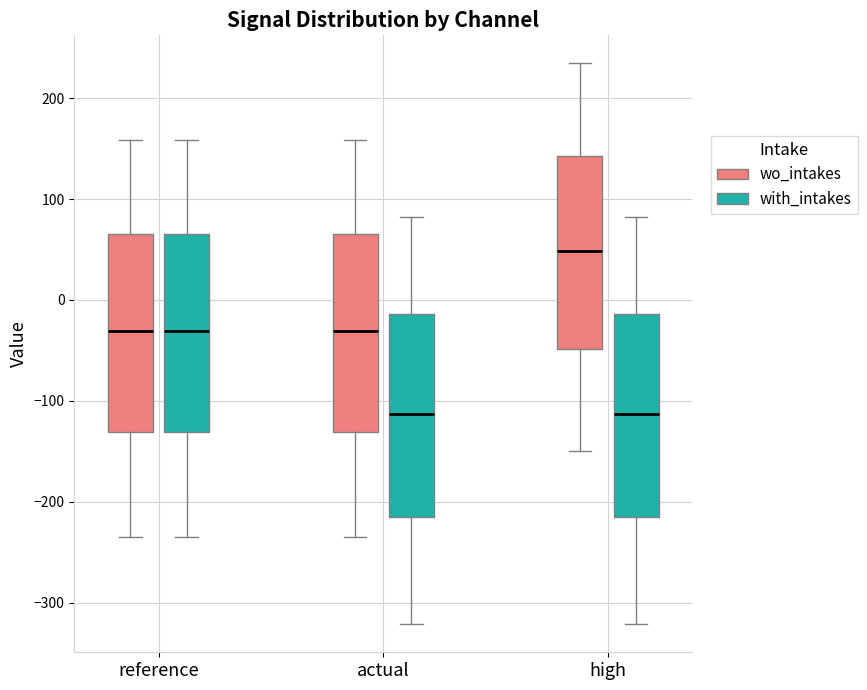

Where does the lower whisker of the box for high (wo_intakes) end on the y-axis? The values are not printed on the chart, so give them approximately, as read against the axis.

-150